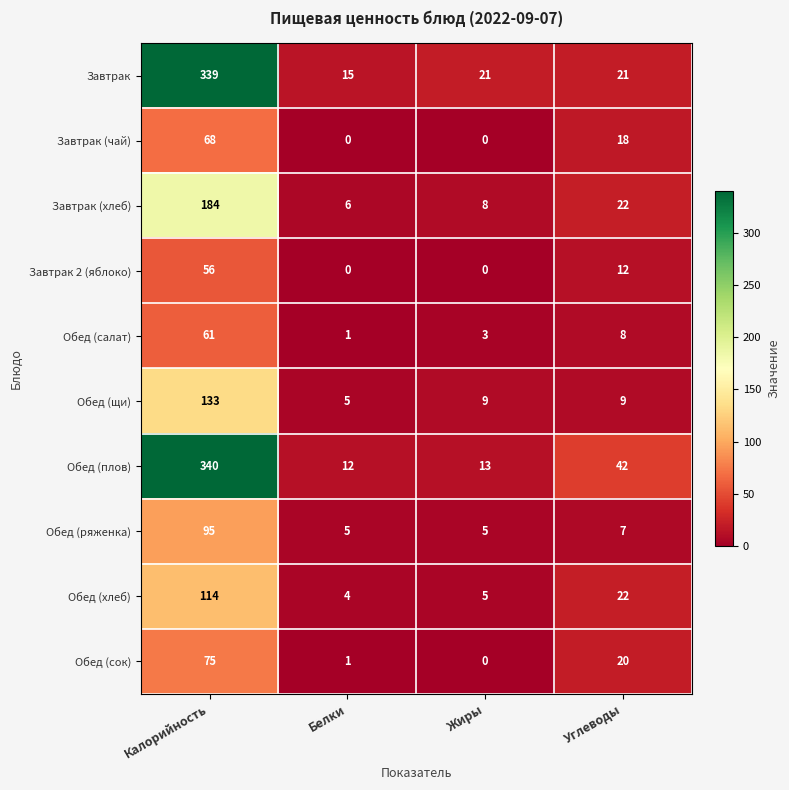

The Обед (плов) series shows 42 at Углеводы. True or false?

True